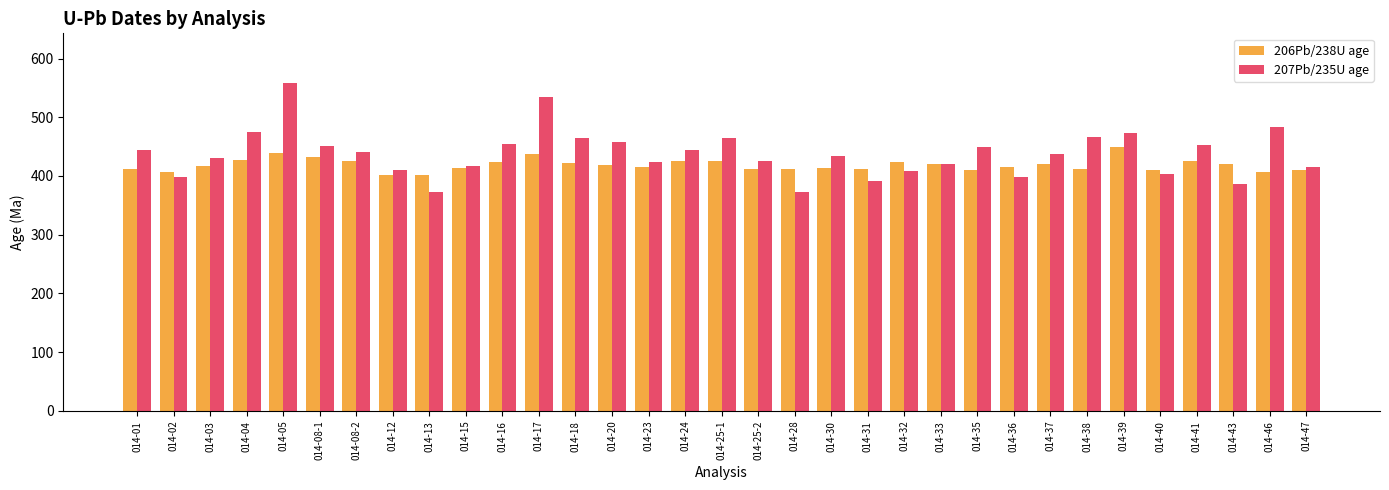

Count the number of data series in this chart.

2